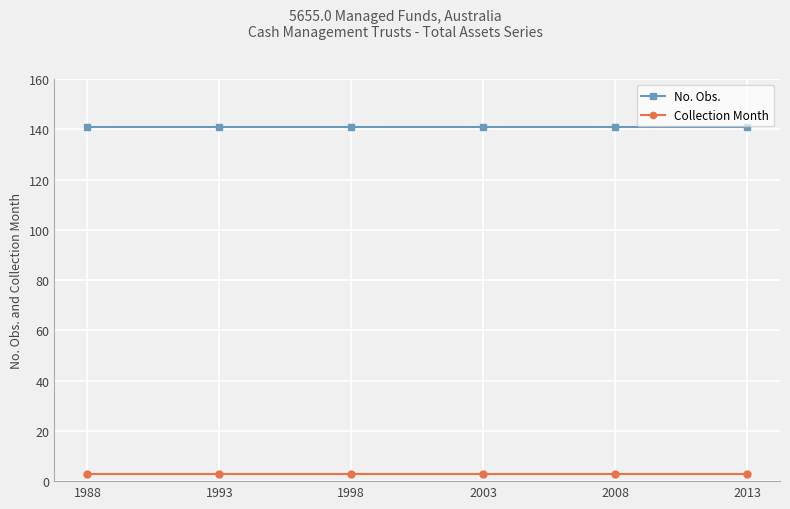

How many lines are shown in the chart?

2